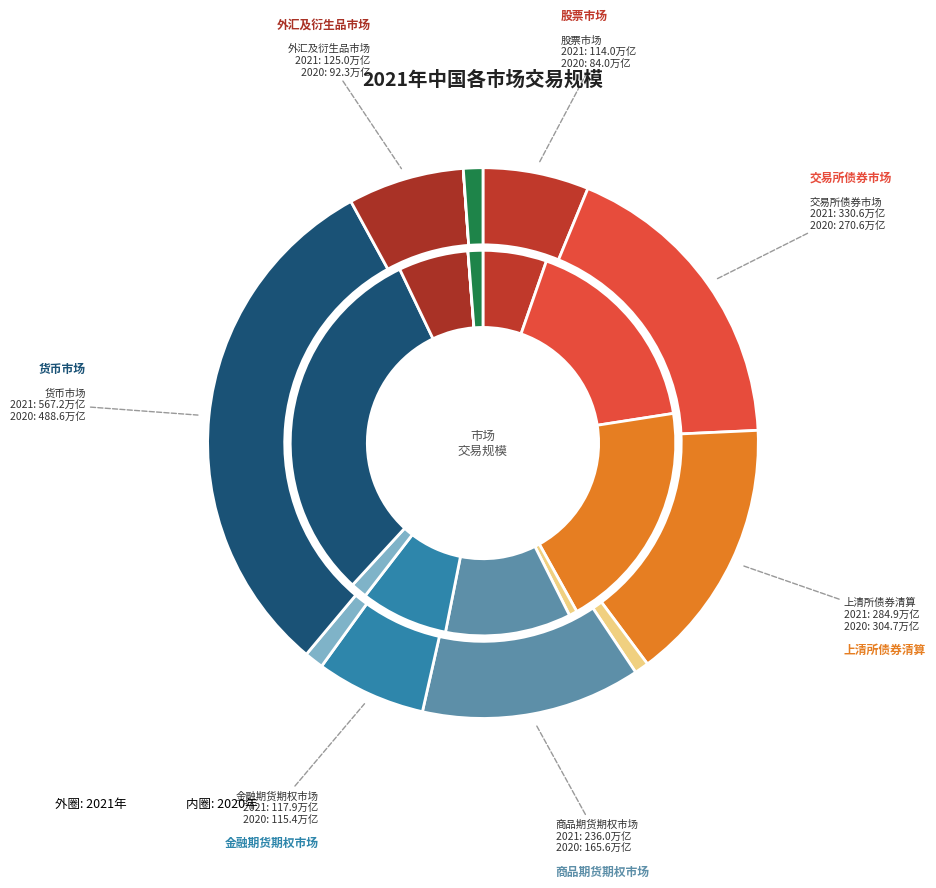

What percentage is NOT represented by 2?

80.6%